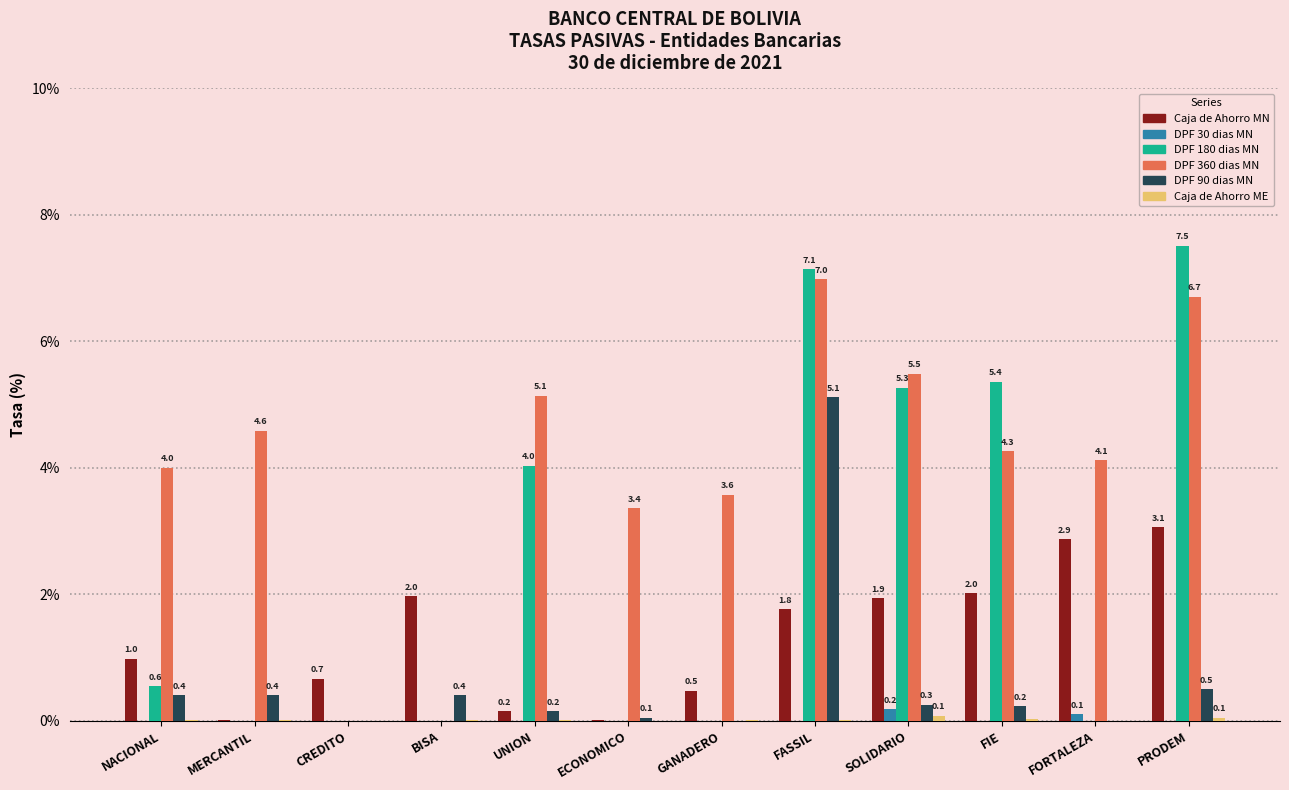

At which category is the sum across all series the highest?

FASSIL